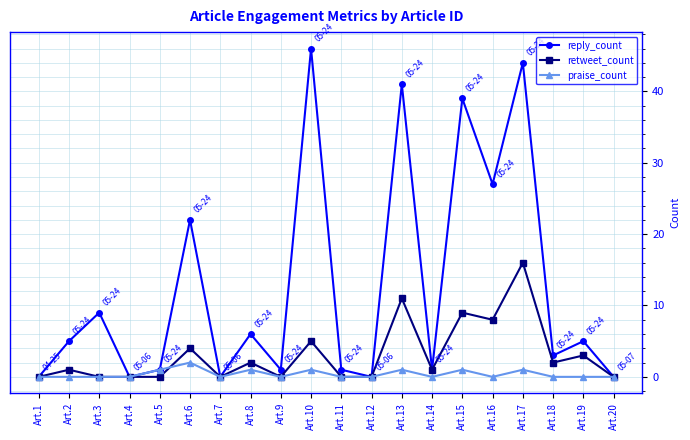

At which category does retweet_count reach its first local peak?

Art.2